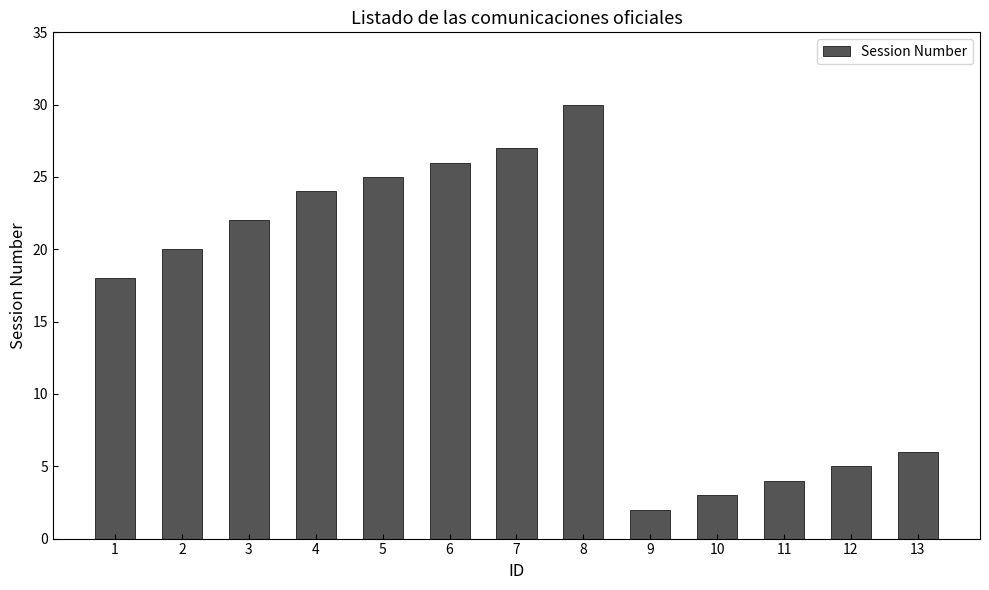

True or false: the data shows 13 at 1.

False